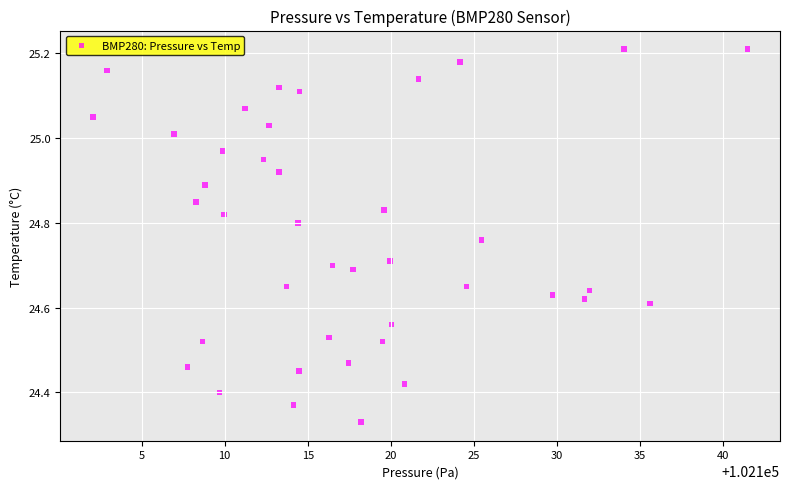

What is the range of X values (max minus min)?

39.4